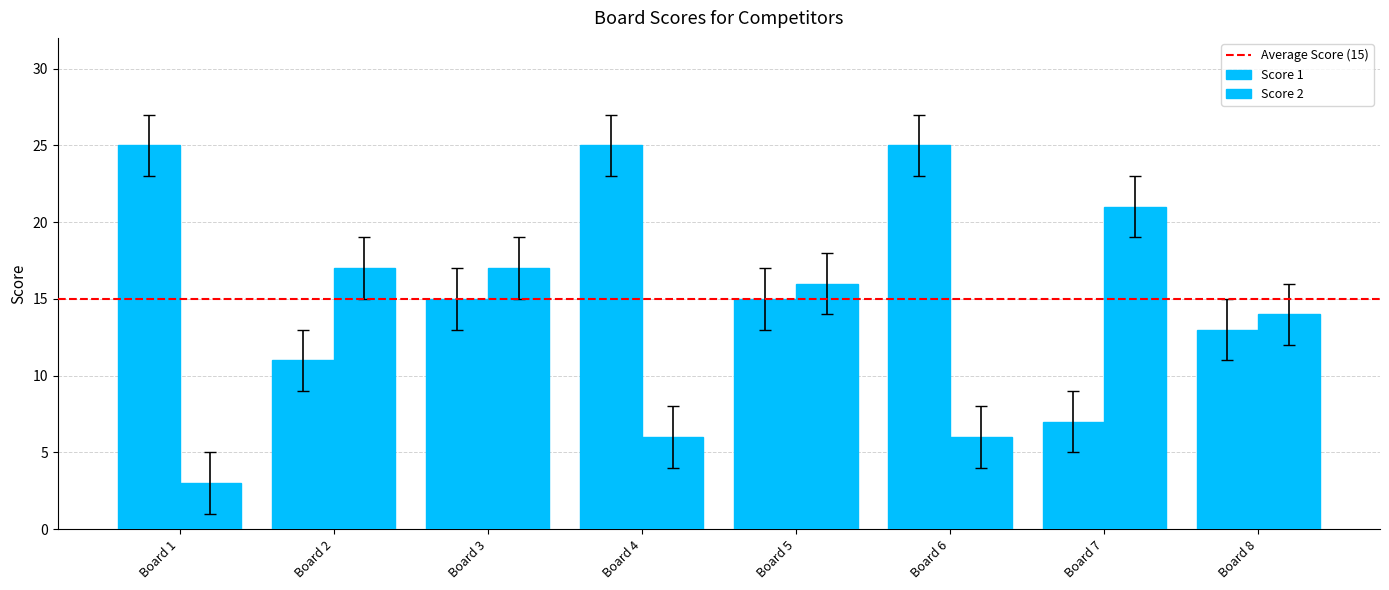

How many categories are shown in the chart?

8